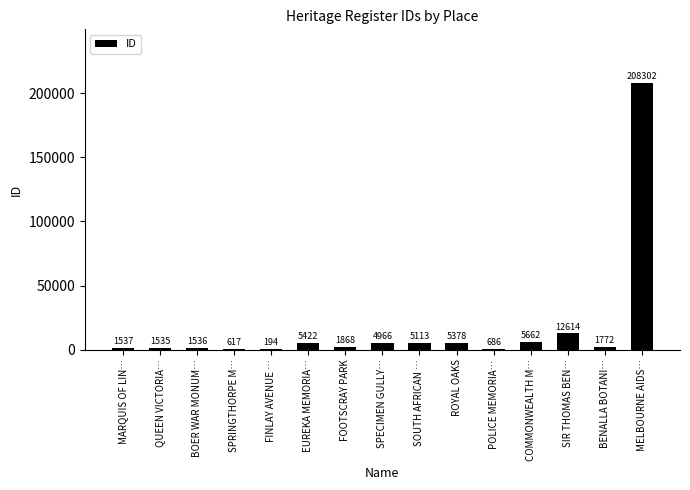

At which label is the value closest to 104248?

SIR THOMAS BEN…